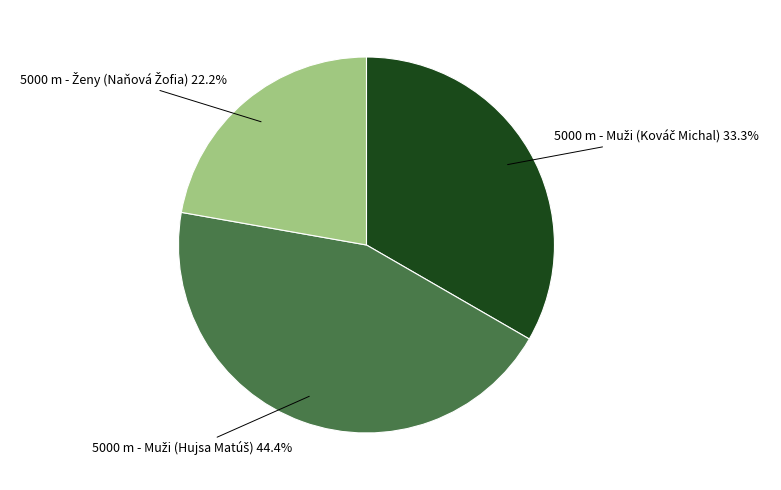

Does any single category account for the majority?

No